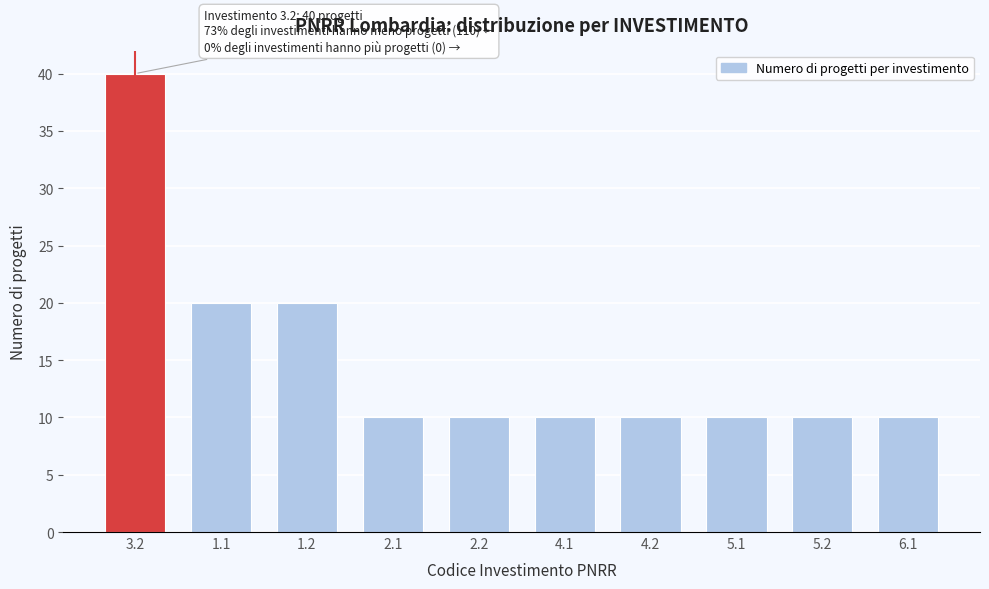

Reading right to left, list all the values displayed in this chart.

6.1=10	5.2=10	5.1=10	4.2=10	4.1=10	2.2=10	2.1=10	1.2=20	1.1=20	3.2=40